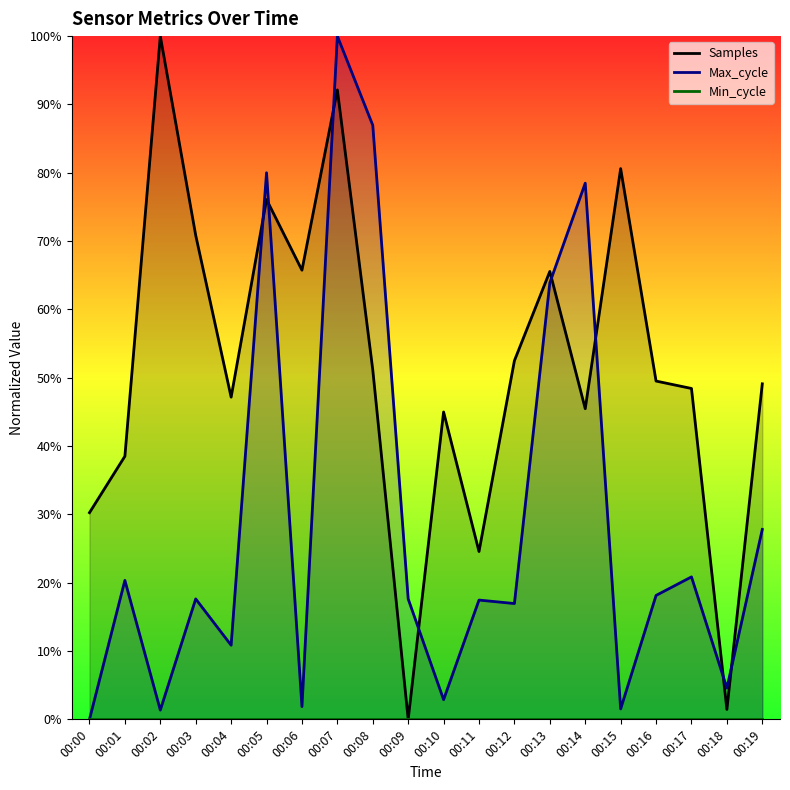

The value of Max_cycle at 00:05 is 0.3. True or false?

False